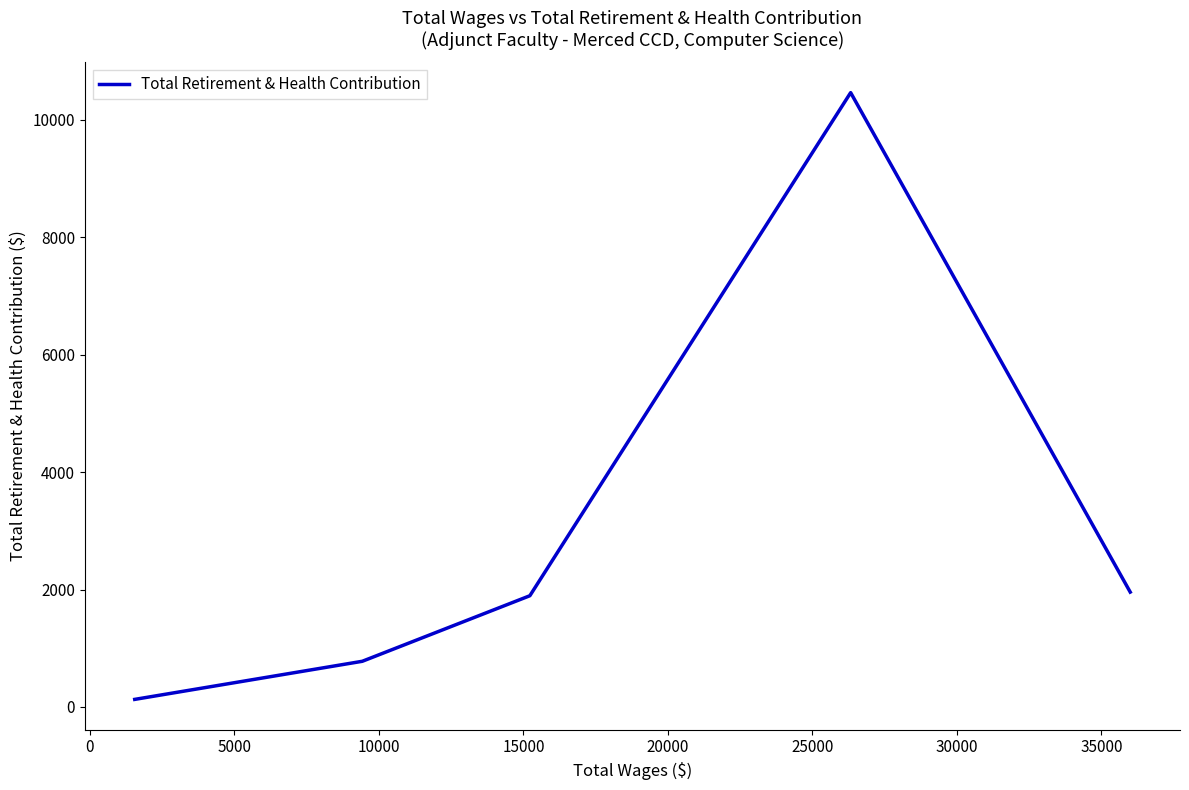

True or false: the data has more than 0 interior local peaks.

True